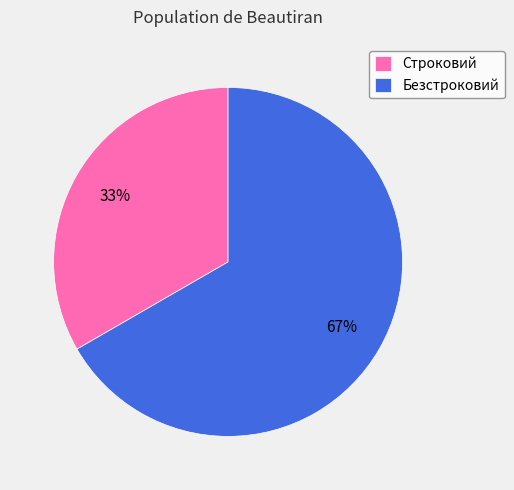

To the nearest percent, what is the average slice percentage?

50%